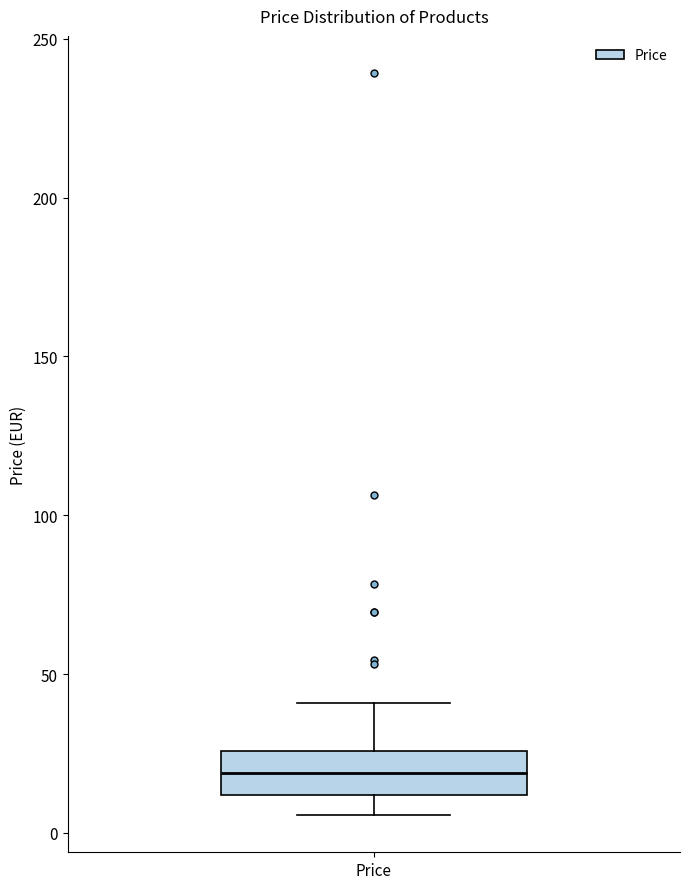

Transcribe this box plot: give where the median line is, the range the box spans, and where the two whiskers end, as read against the y-axis. The values are not printed on the chart, so give them approximately, as read against the axis.

median 20, box 10 to 25, whiskers 5 to 40